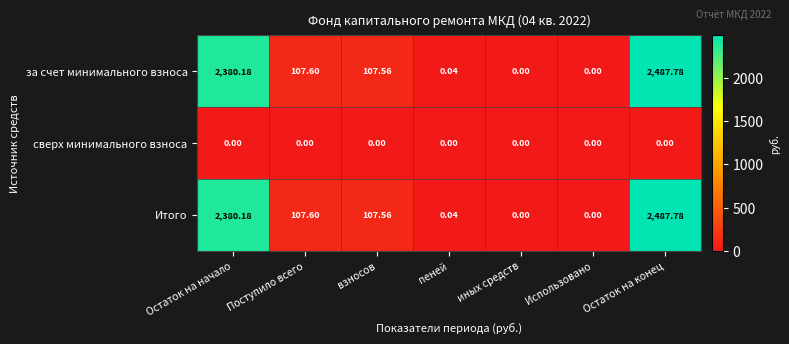

Where does the Итого series first go above 107?

Остаток на начало